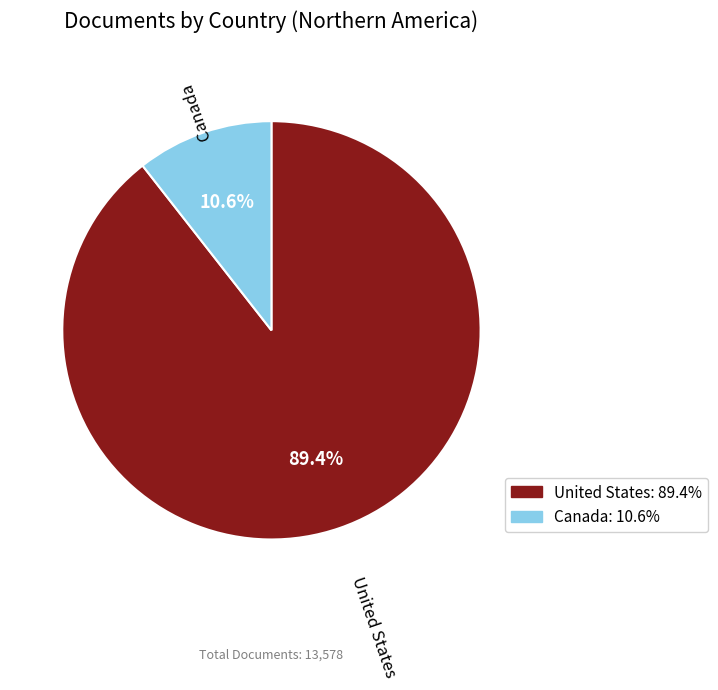

Which slice is the smallest?

Canada